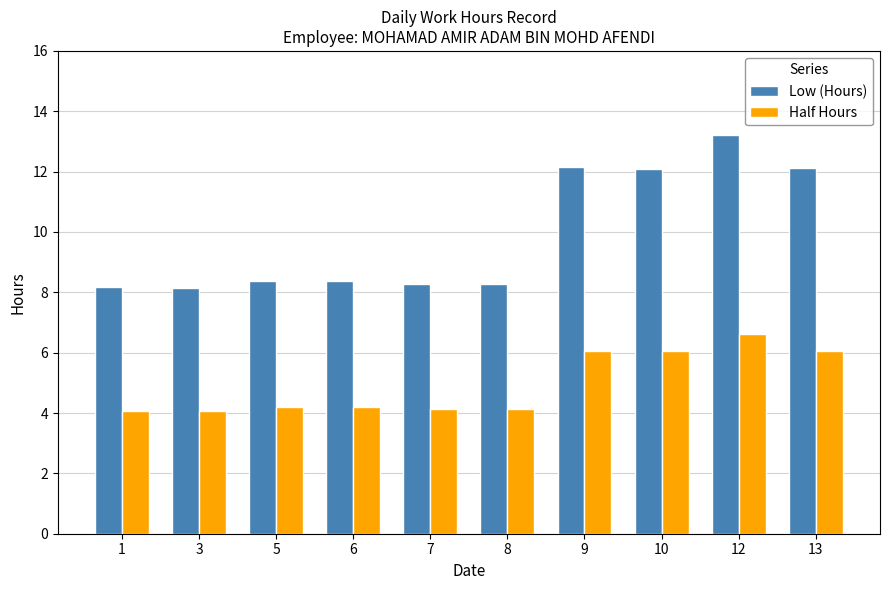

What is the highest value of the Low (Hours) series?

13.2